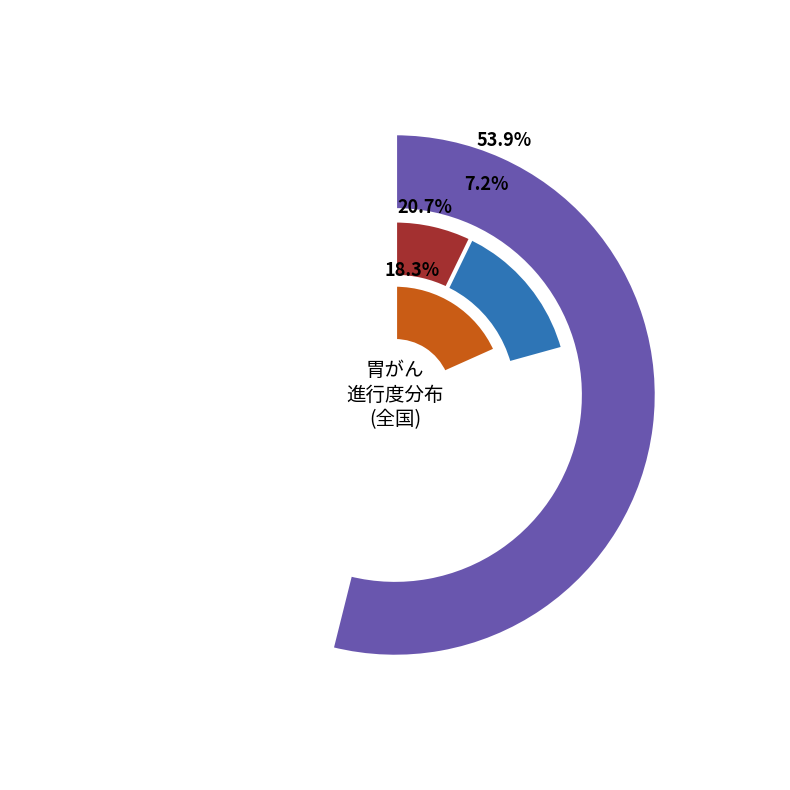

True or false: 三重県 accounts for 39% of the total.

False